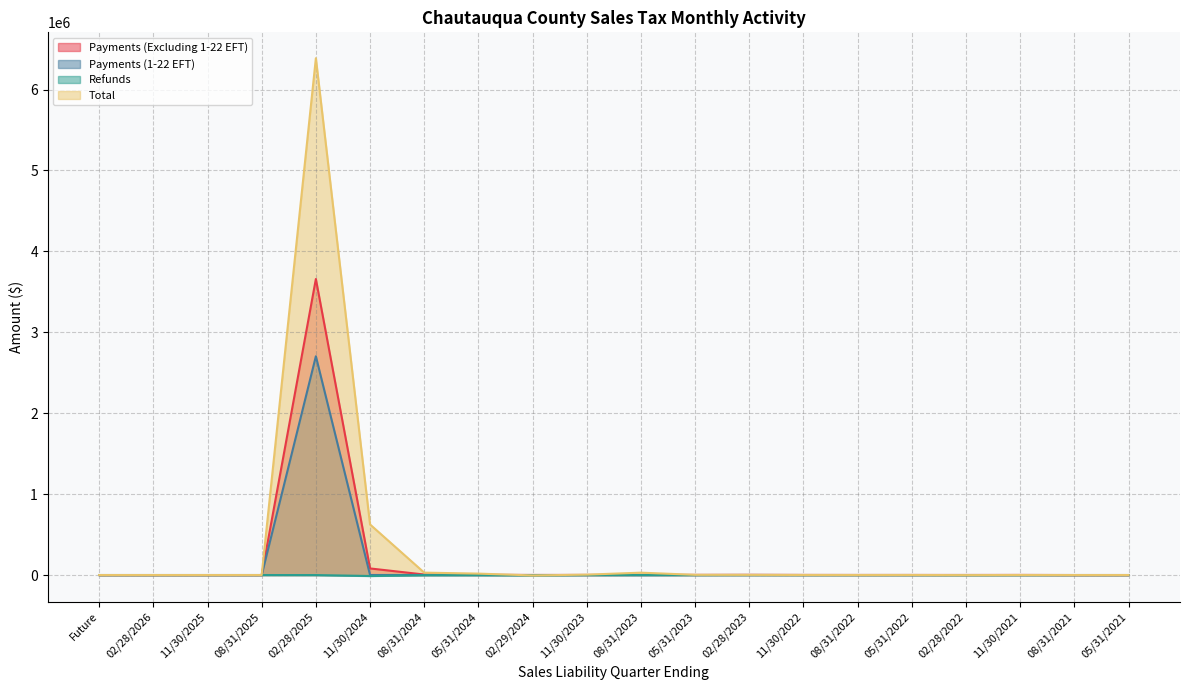

How many values in the Total series are below 621?

10